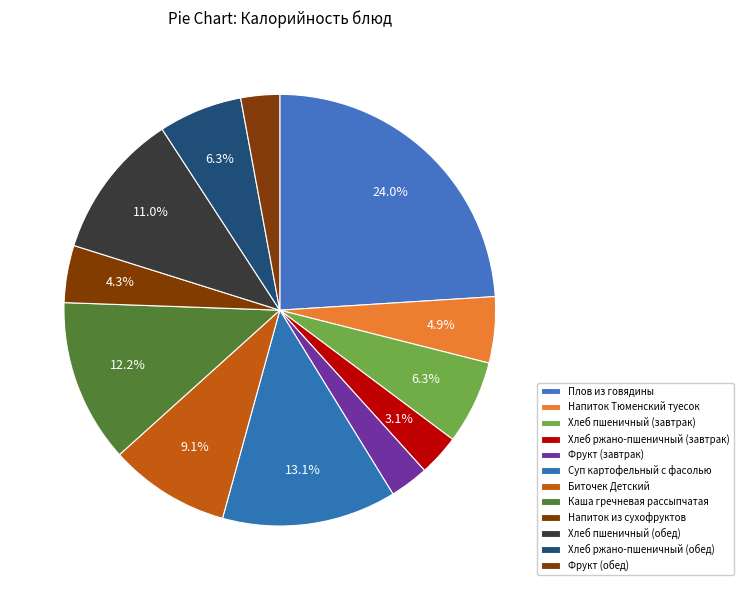

Between Хлеб ржано-пшеничный (завтрак) and Фрукт (завтрак), which is larger?

Хлеб ржано-пшеничный (завтрак)